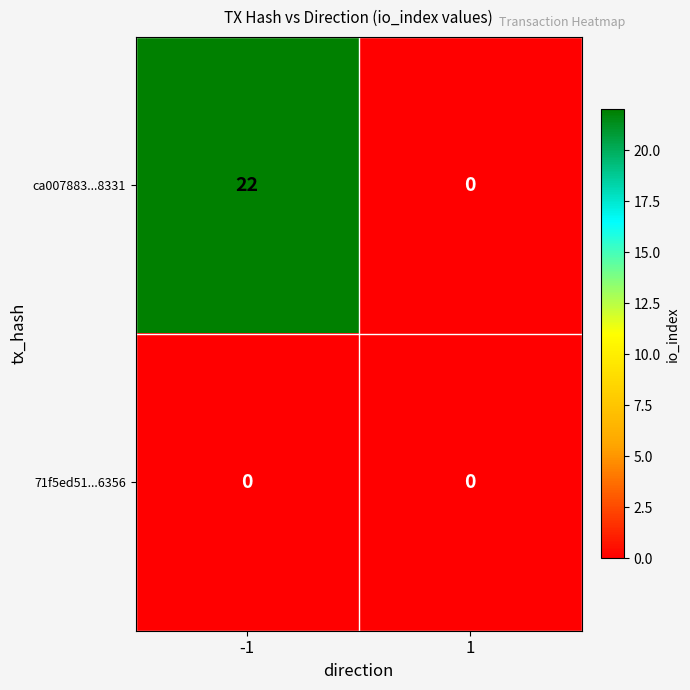

How many series are shown in this chart?

2